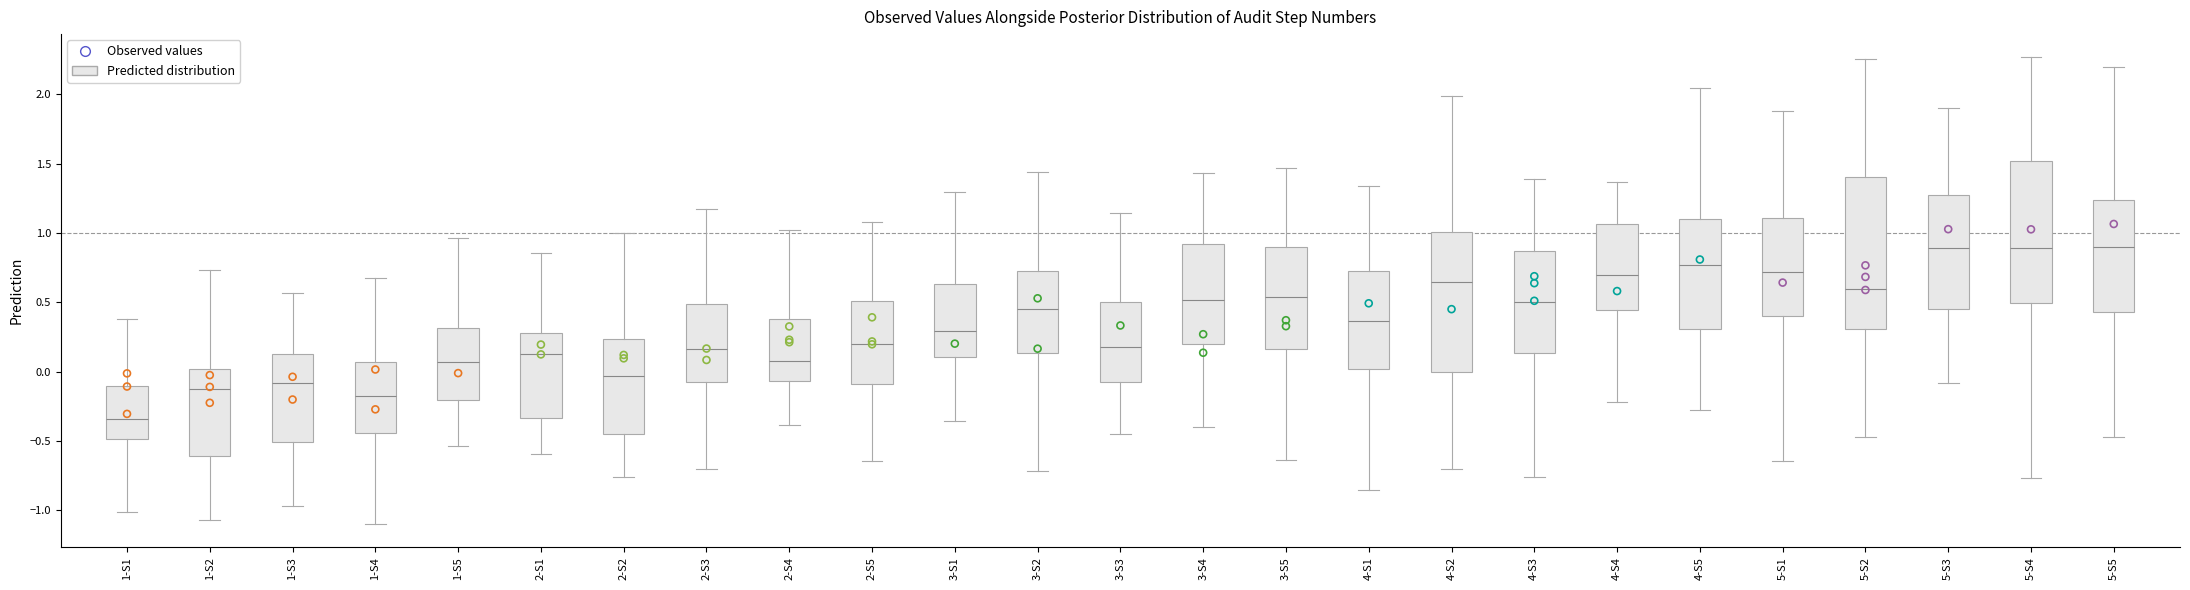

Where does the upper whisker of the box for 5-S1 end on the y-axis? The values are not printed on the chart, so give them approximately, as read against the axis.

1.90